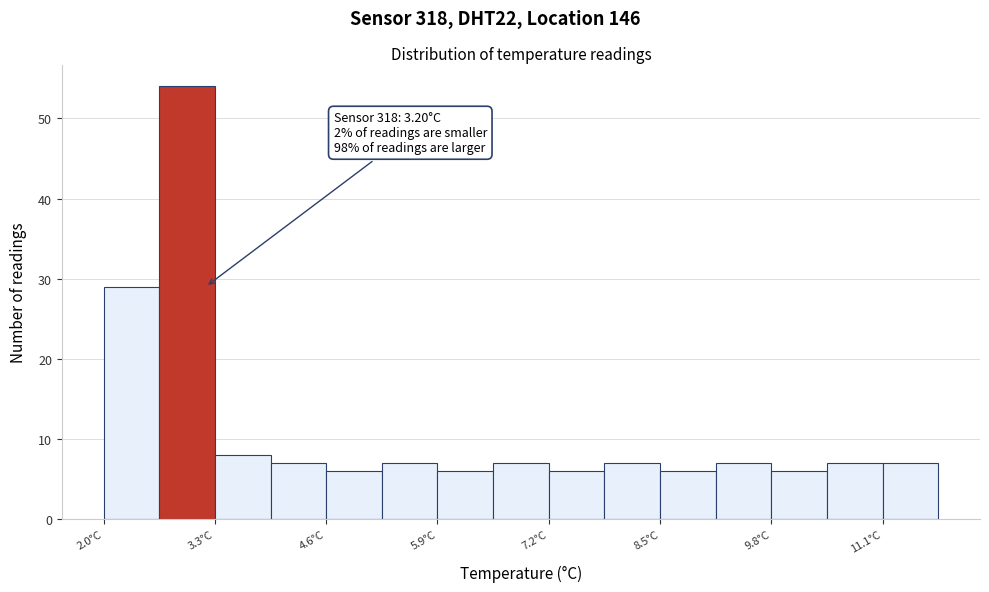

Read against the x-axis, roughly where is the centre of the tallest bar?

3.0